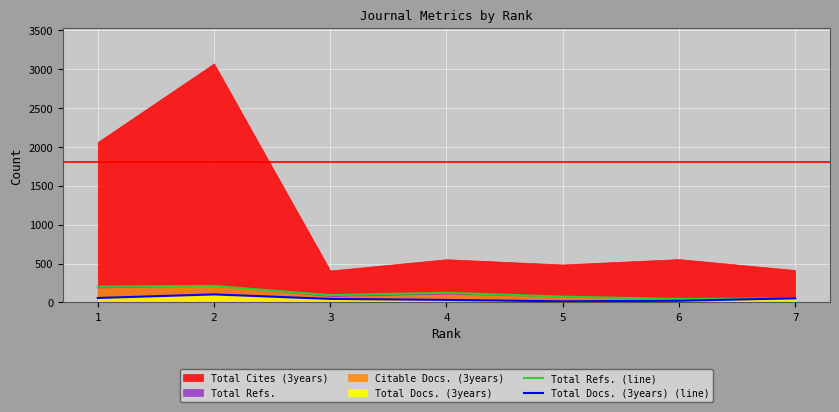

How many categories are shown in the chart?

7